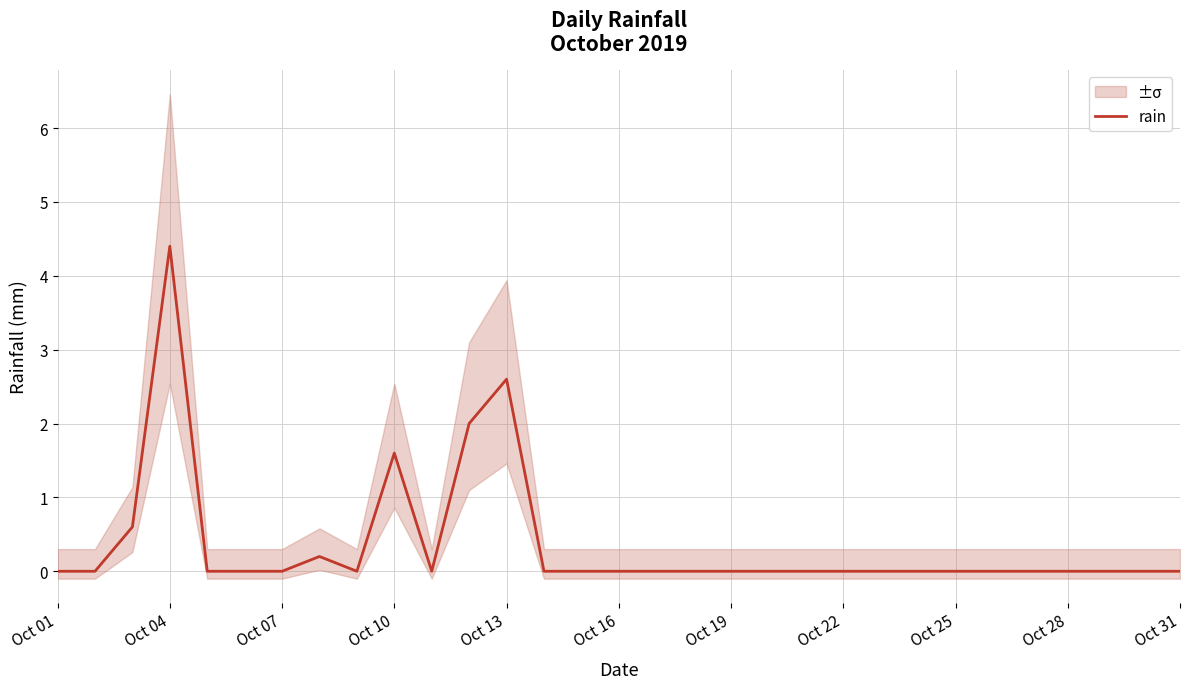

The value of rain at Oct 19 is 2.6. True or false?

False